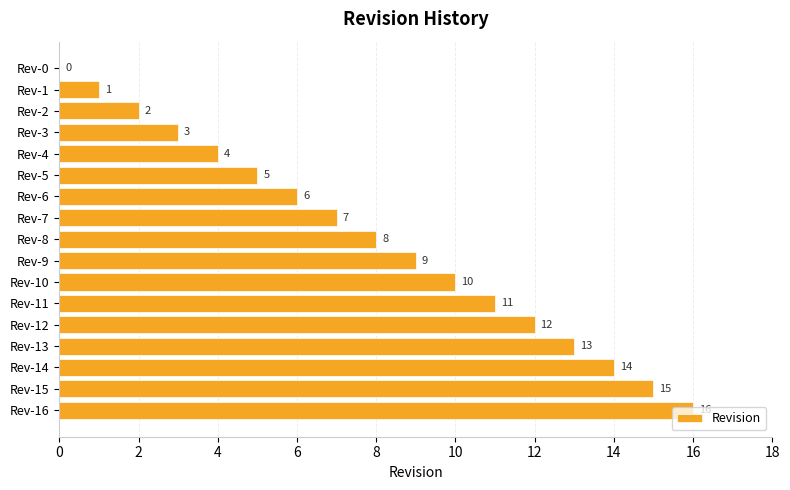

What is the ratio of the value at Rev-15 to the value at Rev-2?

7.5